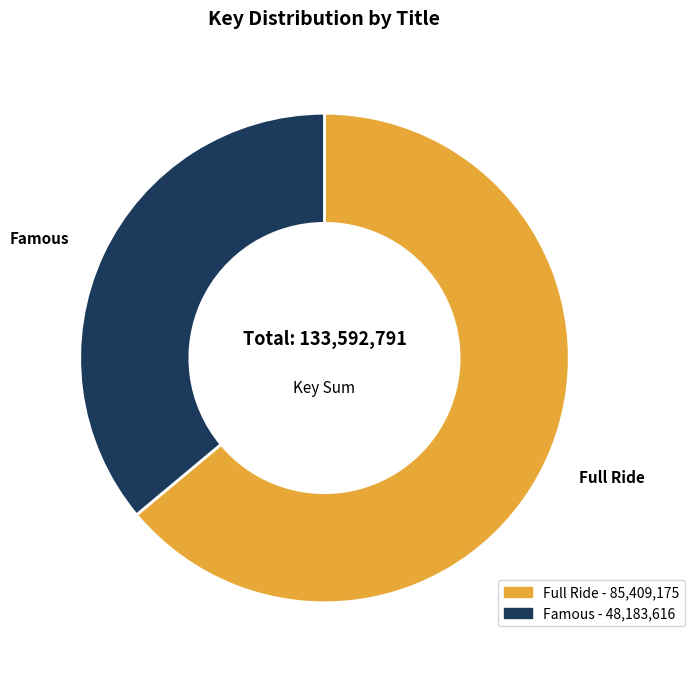

Rank the categories by value from lowest to highest.

Famous, Full Ride